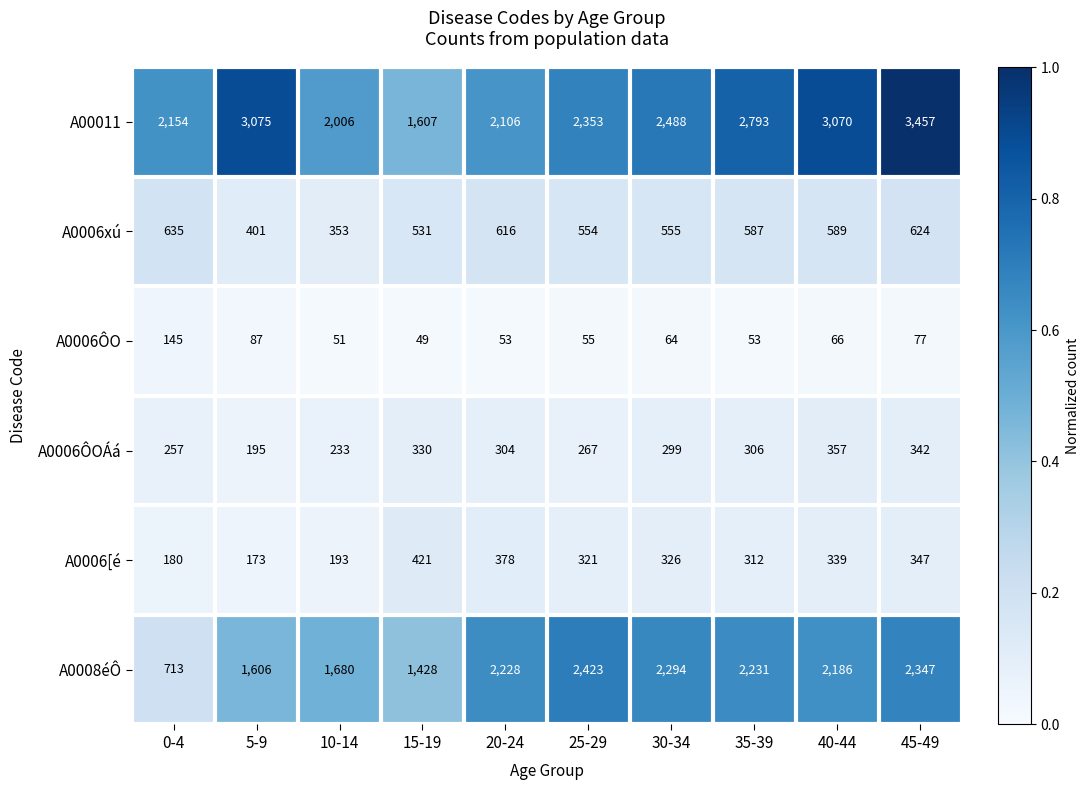

Which category has the lowest value across all series?

15-19